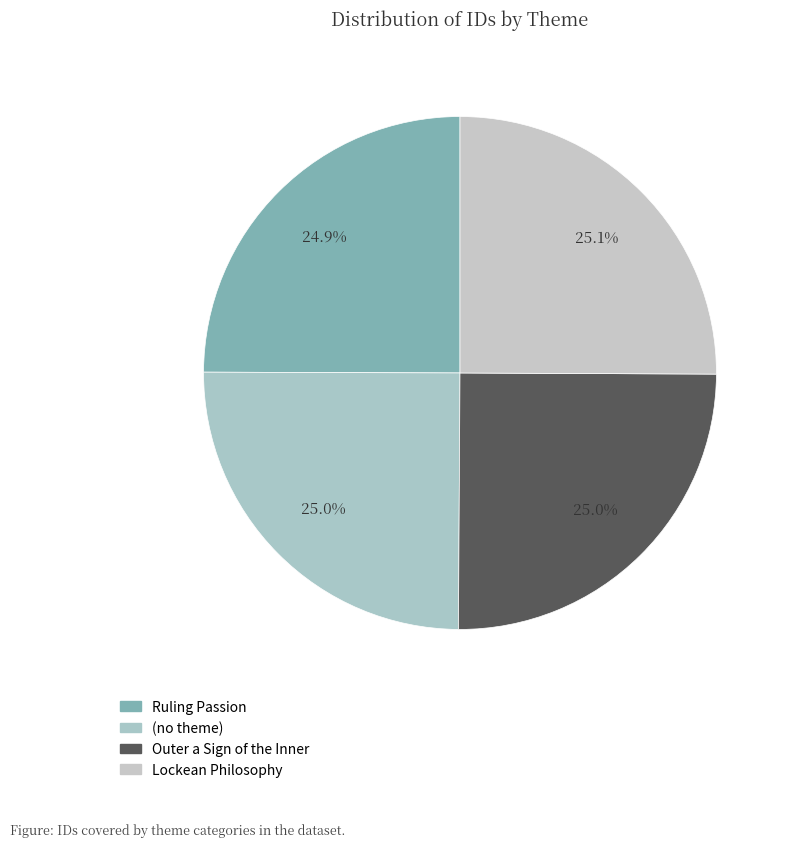

Rank the categories by value from highest to lowest.

Lockean Philosophy, Outer a Sign of the Inner, (no theme), Ruling Passion